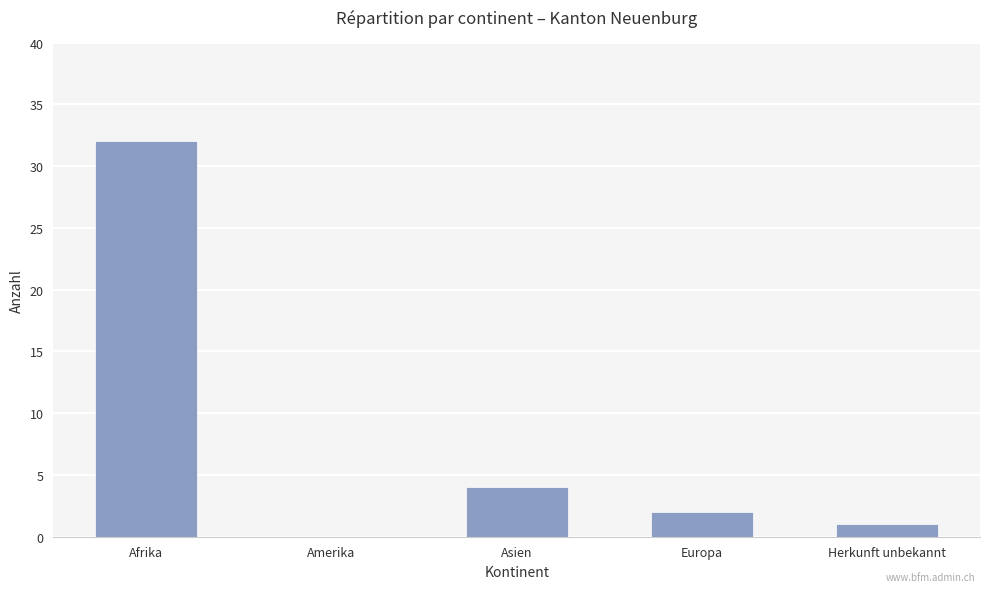

What is the average value?

8